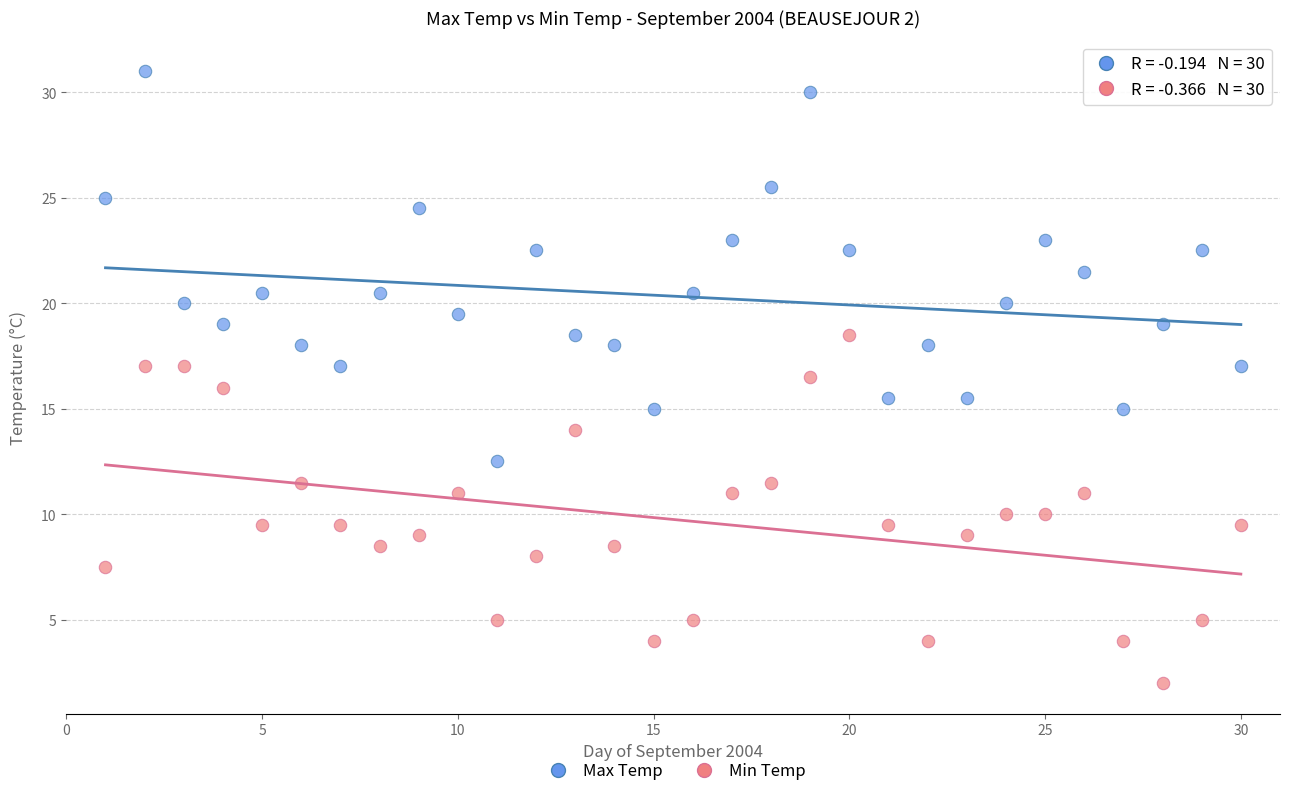

Which series reaches the maximum Y coordinate?

Max Temp